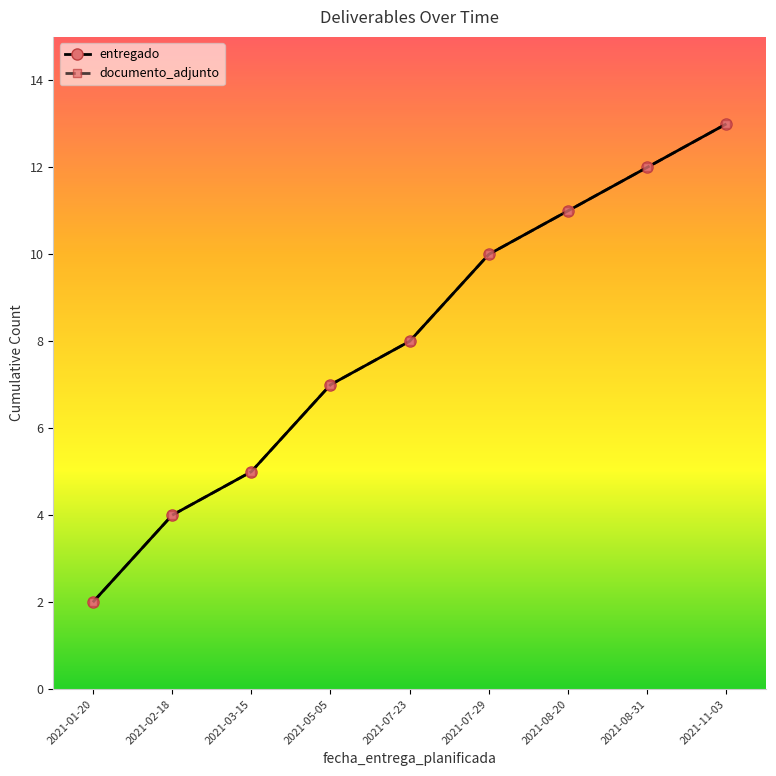

Is this an area chart (filled region under the line)?

No